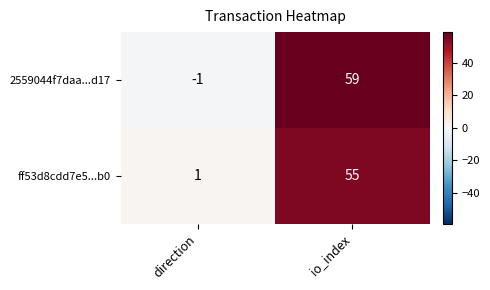

Which series has the largest range (max minus min)?

2559044f7daa...d17